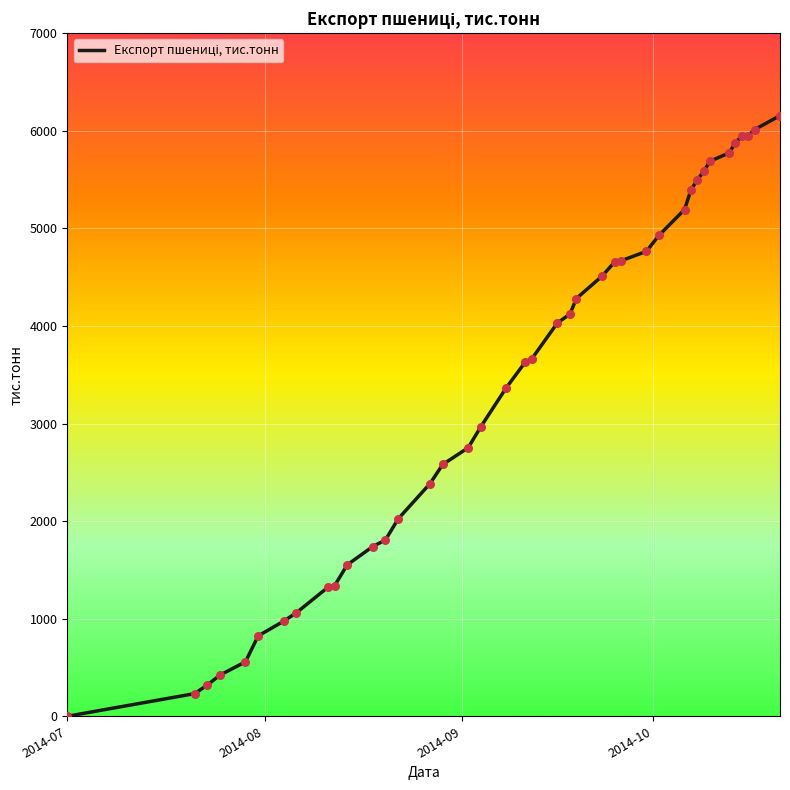

What is the maximum value shown in the chart?

6155